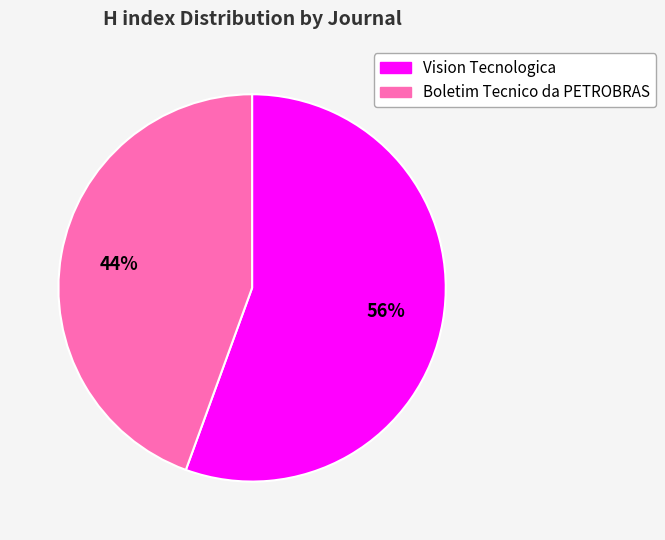

True or false: Vision Tecnologica accounts for 56% of the total.

True